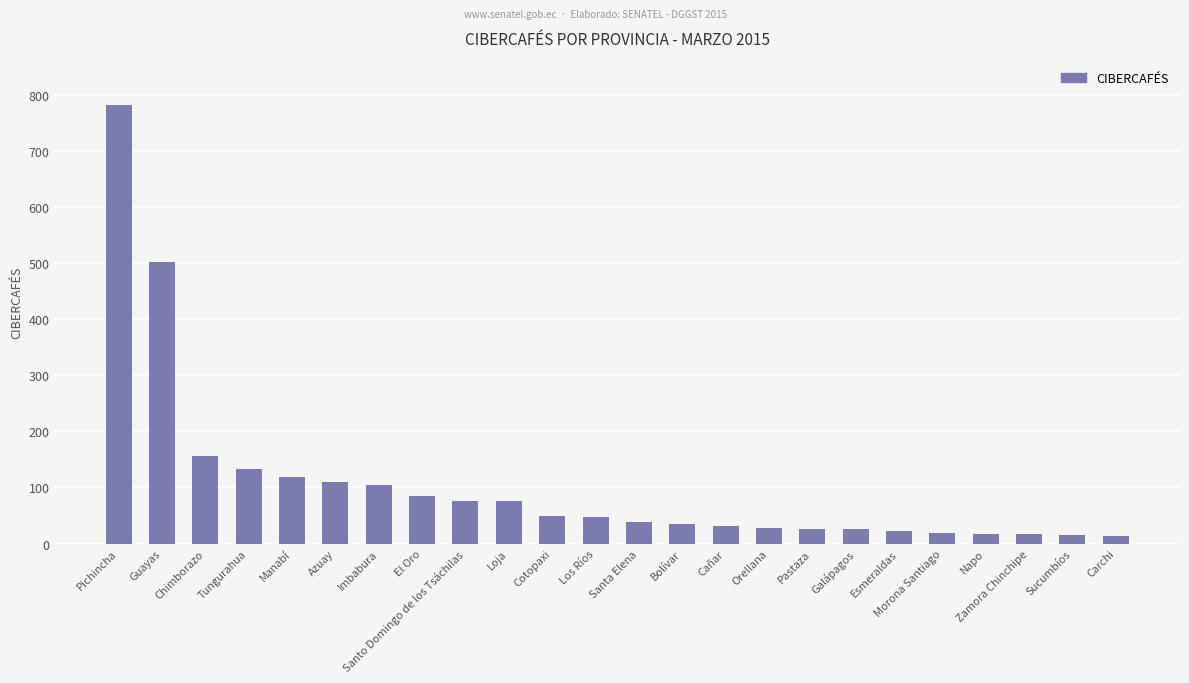

What is the label of the 21st bar from the left?

Napo